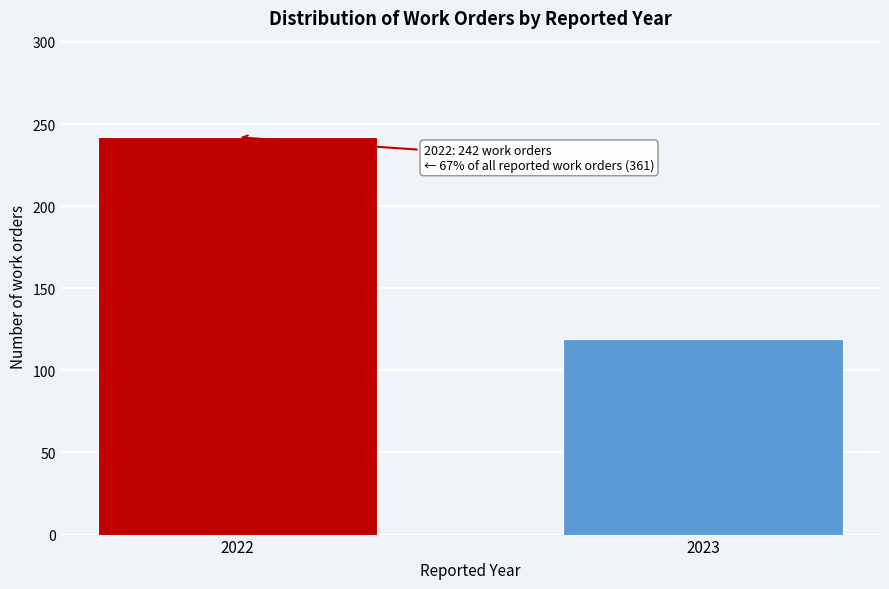

Reading left to right, transcribe all the data shown in this chart.

2022=242	2023=119